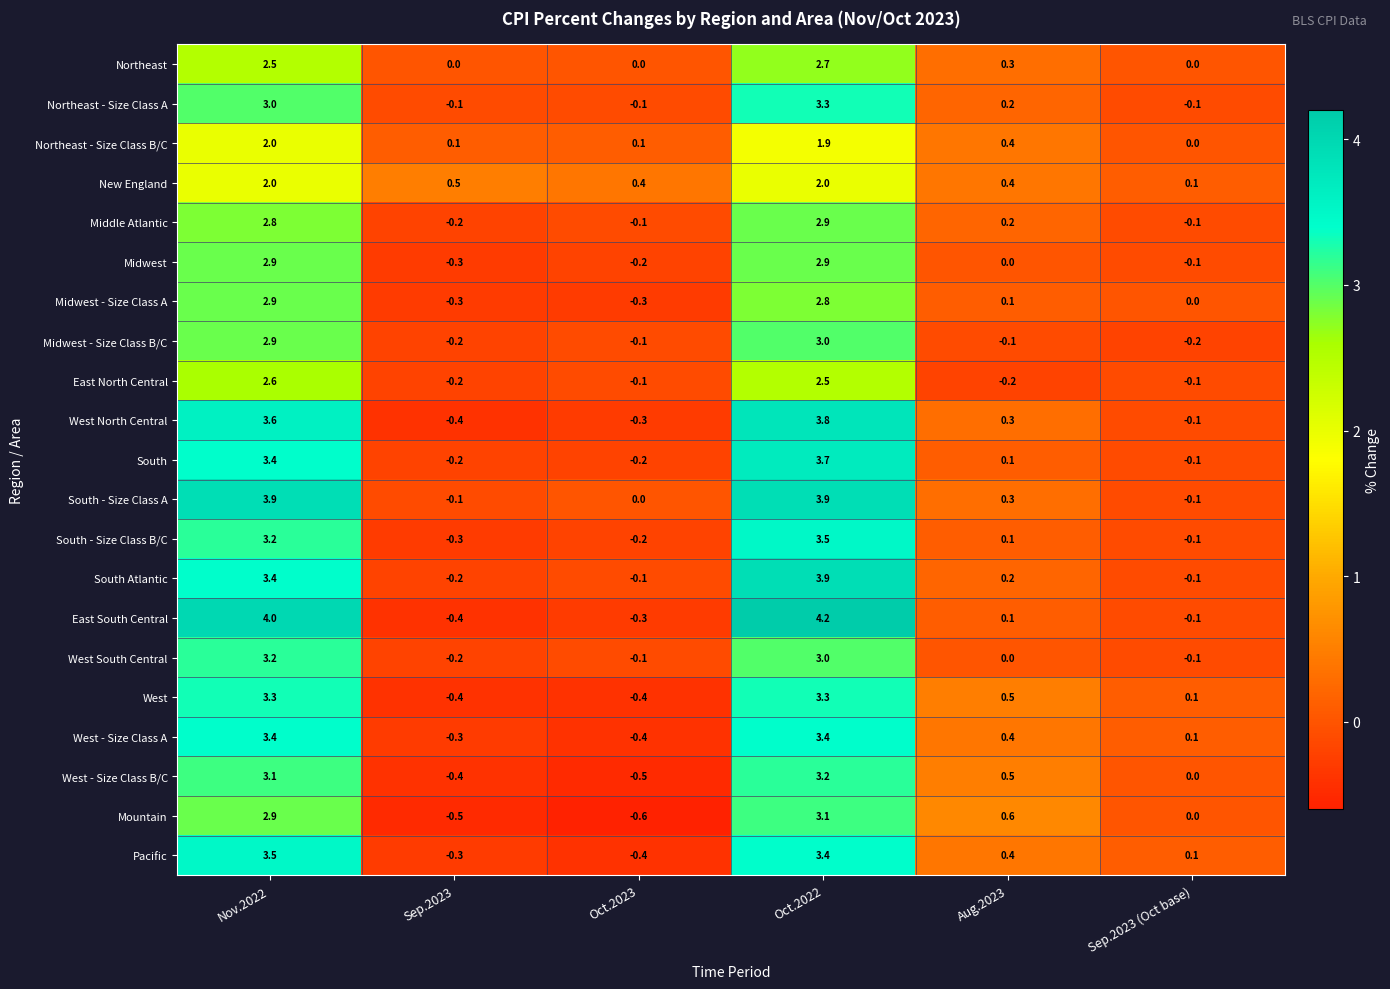

How many data points does each series have?

6